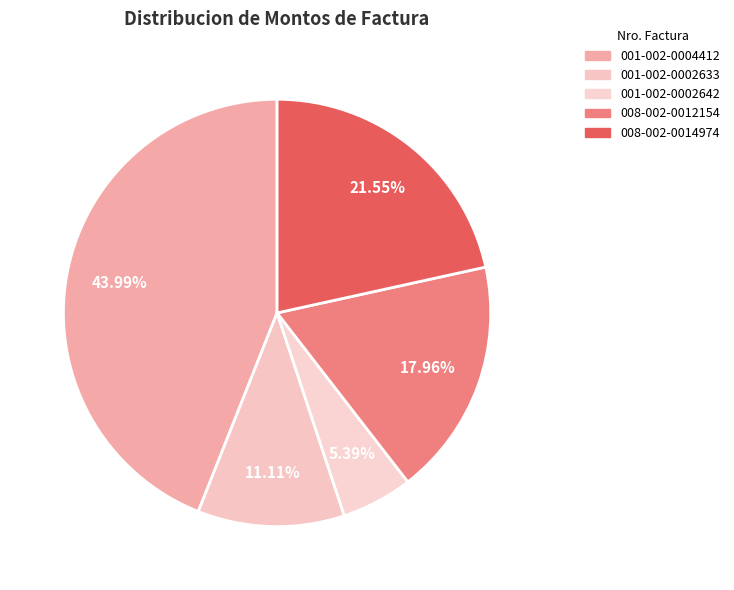

How many segments does this pie chart have?

5